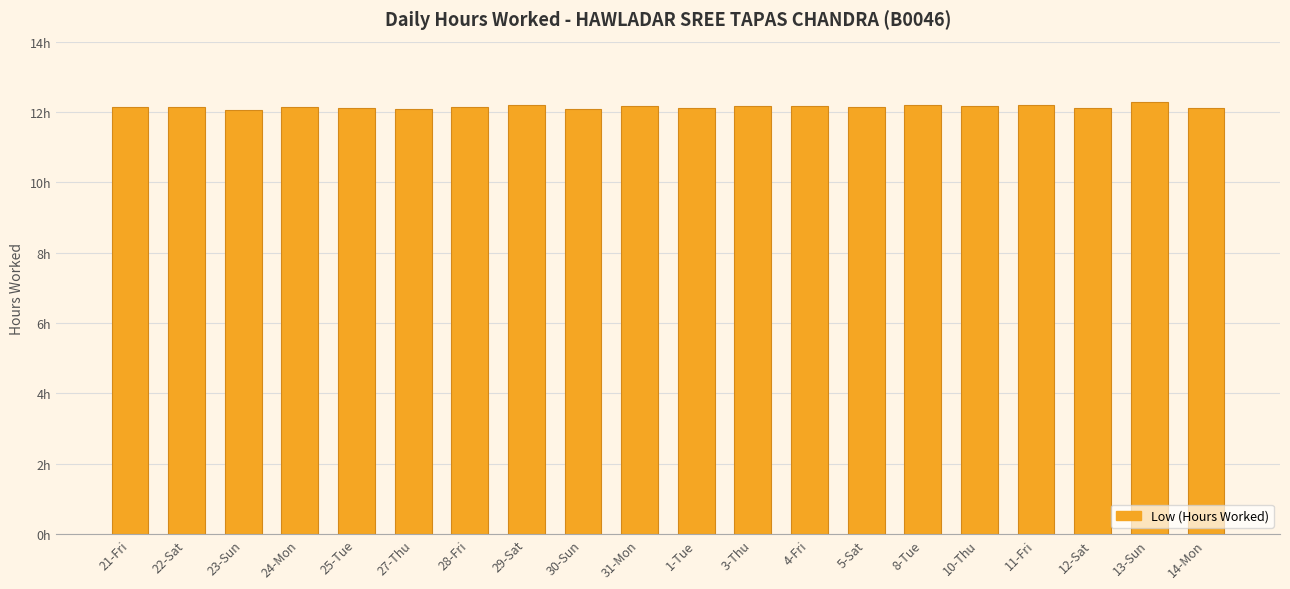

What is the minimum value shown in the chart?

12.1